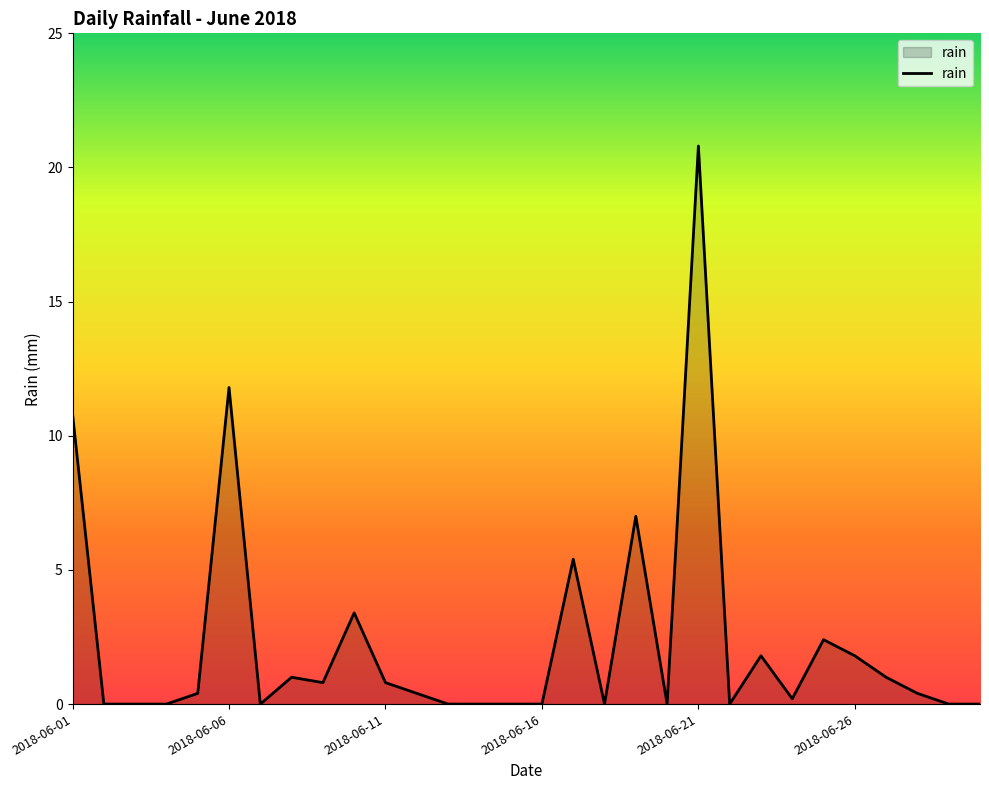

What is the greatest value displayed?

20.8